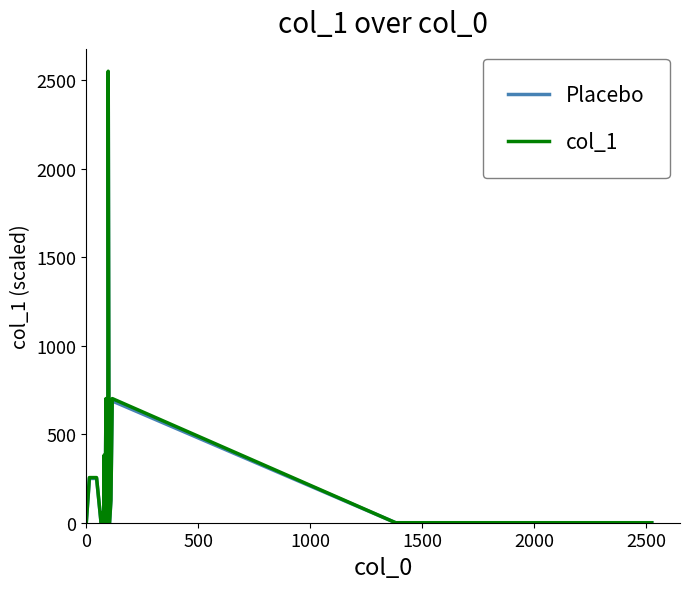

What are all the series names shown in the legend?

Placebo, col_1